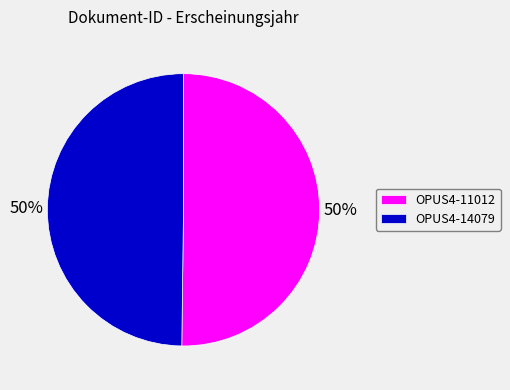

Approximately how many times larger is the value at OPUS4-14079 compared to OPUS4-11012?

1.0